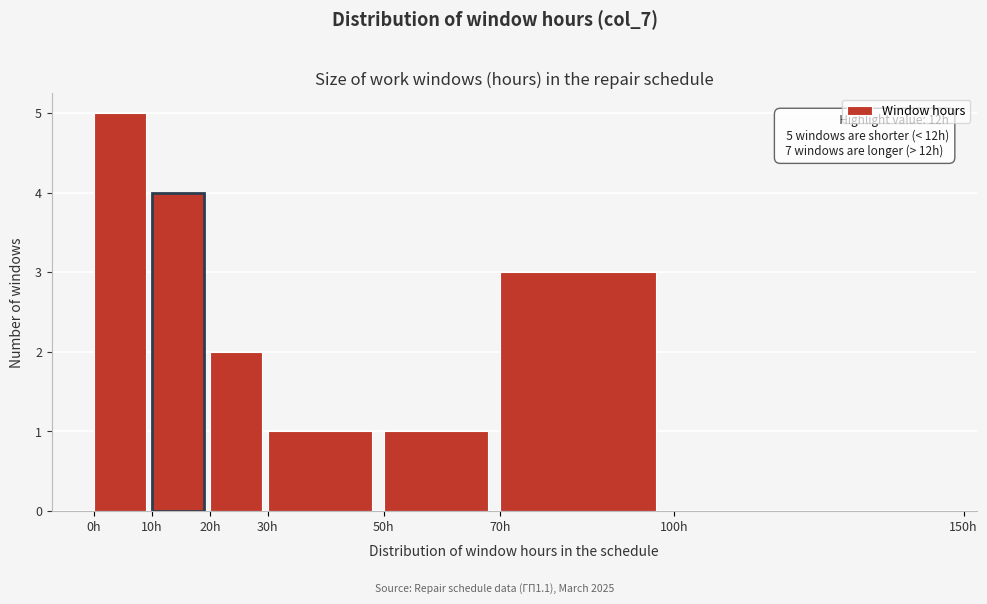

Which range on the x-axis has the tallest bar?

0 to 10